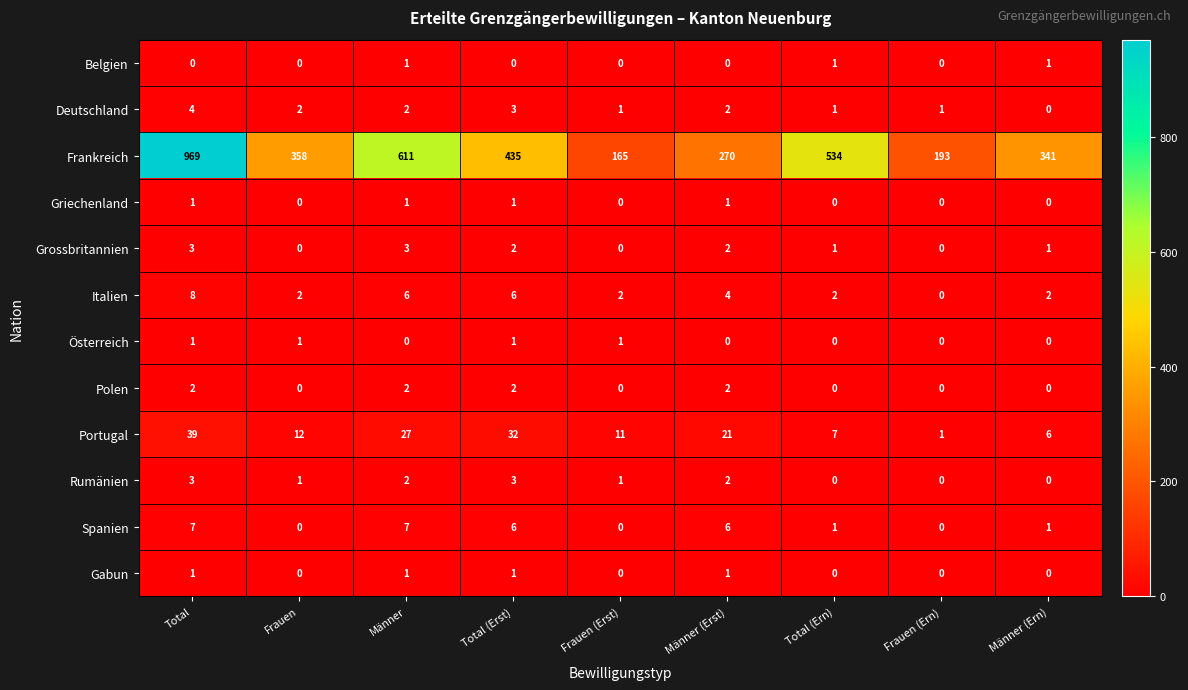

Is the value of Rumänien at Frauen greater than the value of Österreich at Männer?

Yes